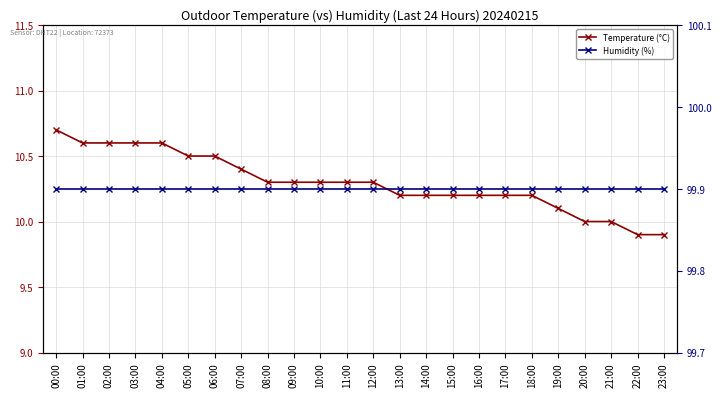

At which category is the sum across all series the highest?

00:00